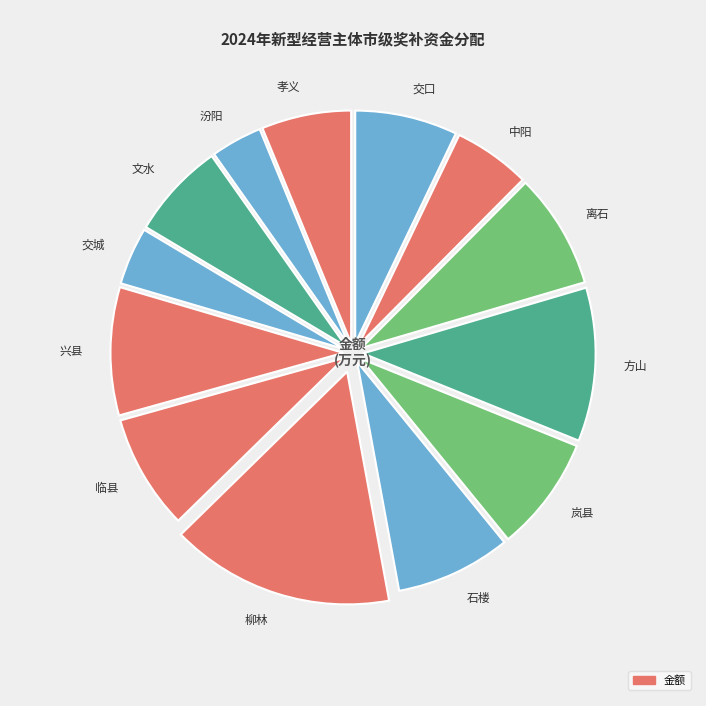

Rank the categories by value from highest to lowest.

柳林, 方山, 兴县, 临县, 石楼, 岚县, 离石, 交口, 文水, 孝义, 中阳, 交城, 汾阳